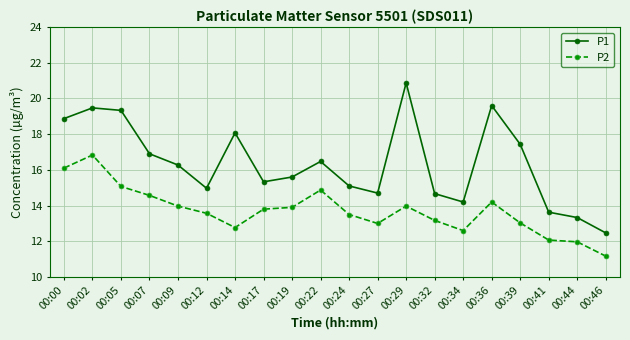

True or false: P2 and P1 cross at least once.

False